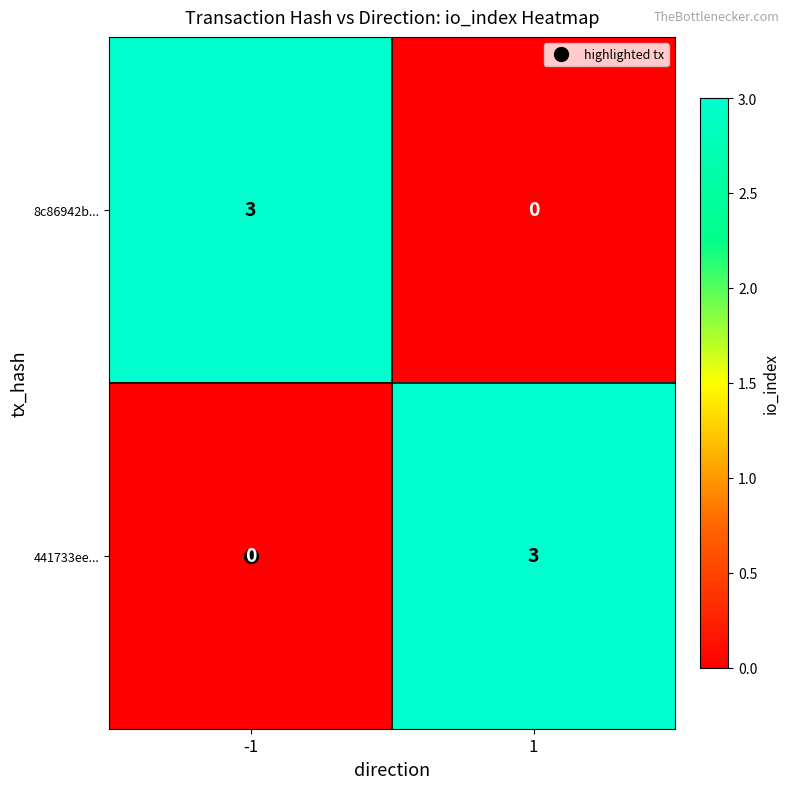

What is the difference between the highest and lowest values at 1?

3